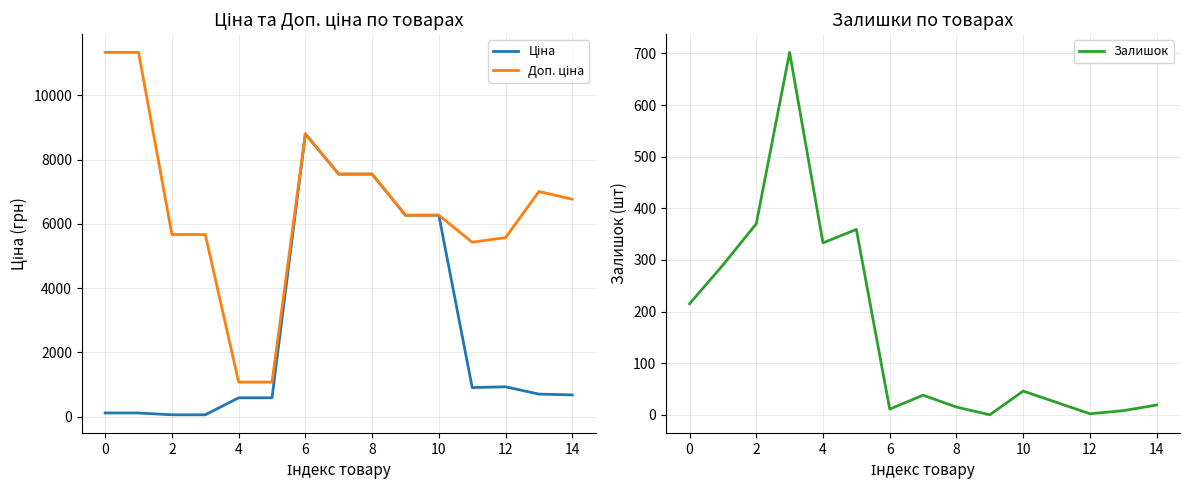

Does the chart have visible grid lines?

Yes